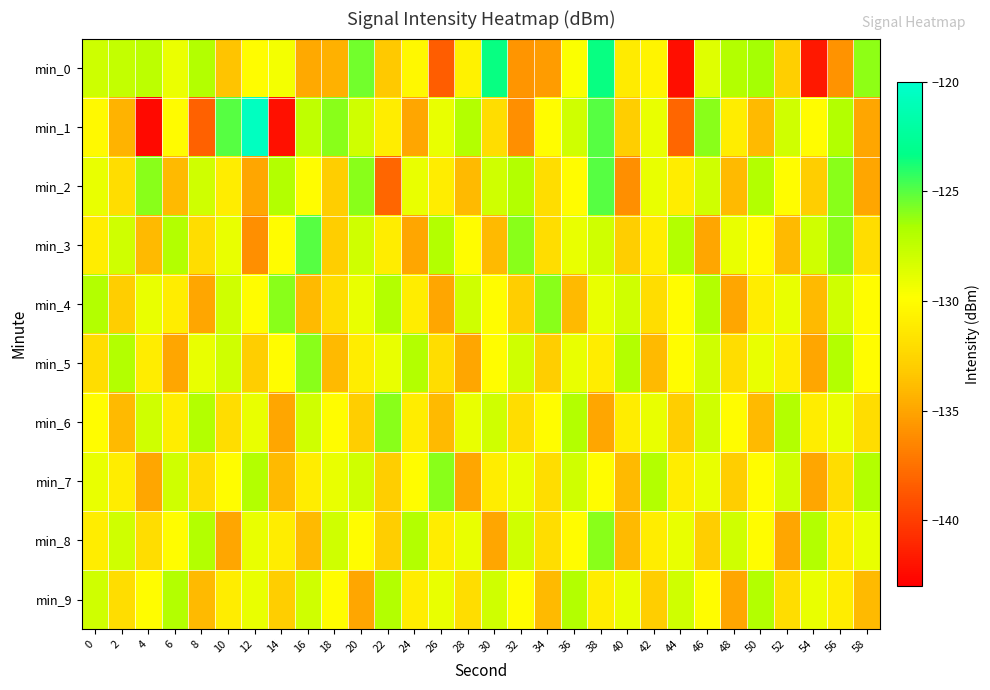

Which category has the lowest value across all series?

4